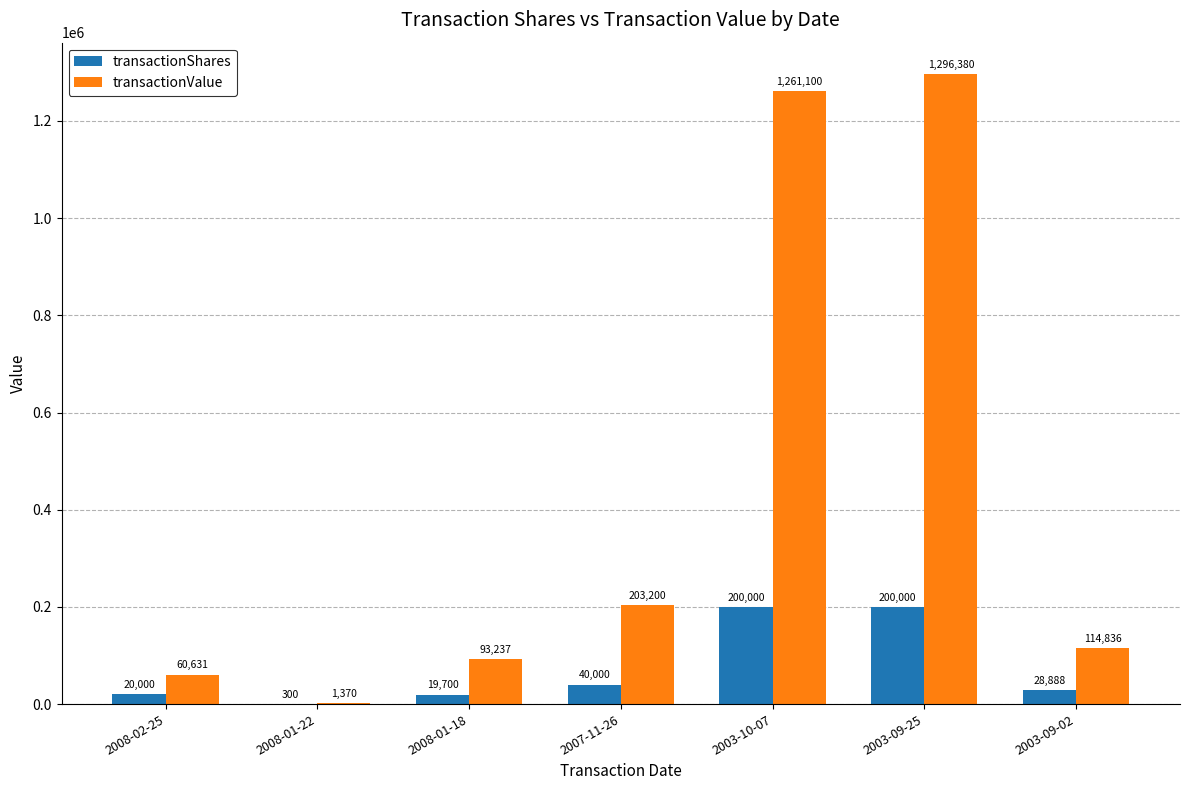

The value of transactionValue at 2008-01-18 is 93237. True or false?

True